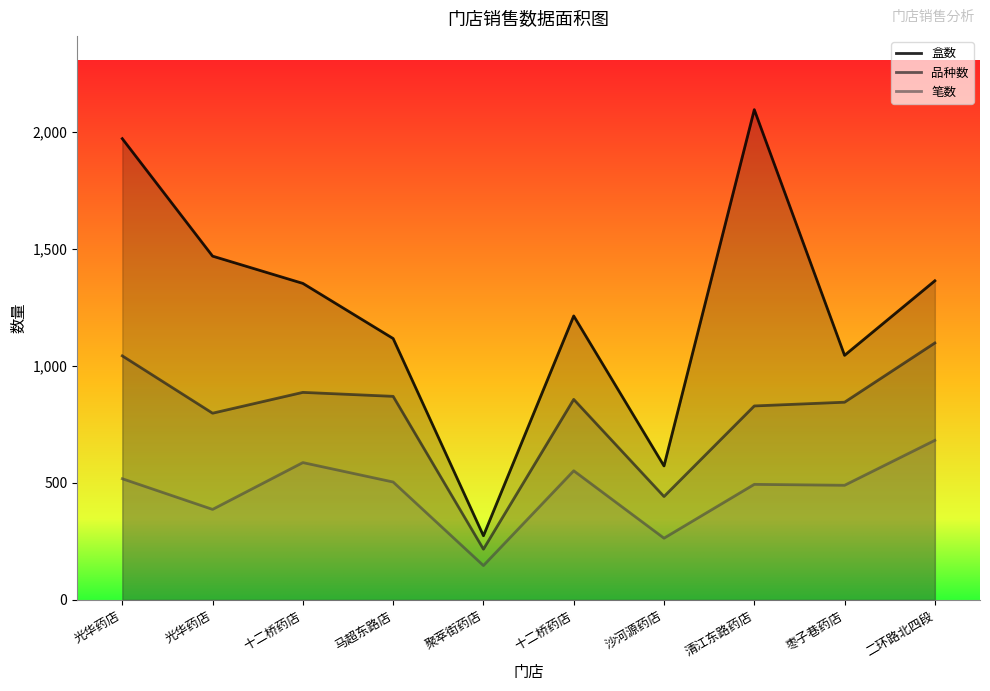

What is the total value across all series at 十二桥药店?

2826.6